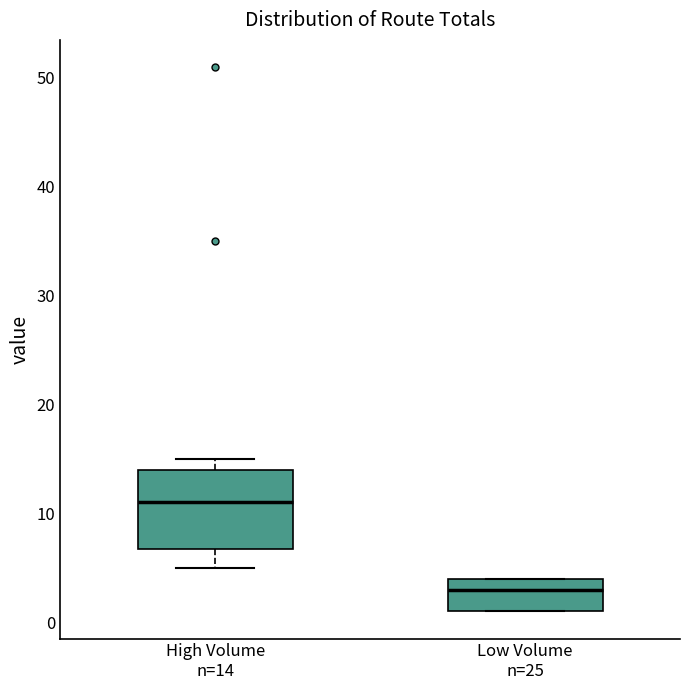

Where does the lower whisker of the box for High Volume n=14 end on the y-axis? The values are not printed on the chart, so give them approximately, as read against the axis.

5